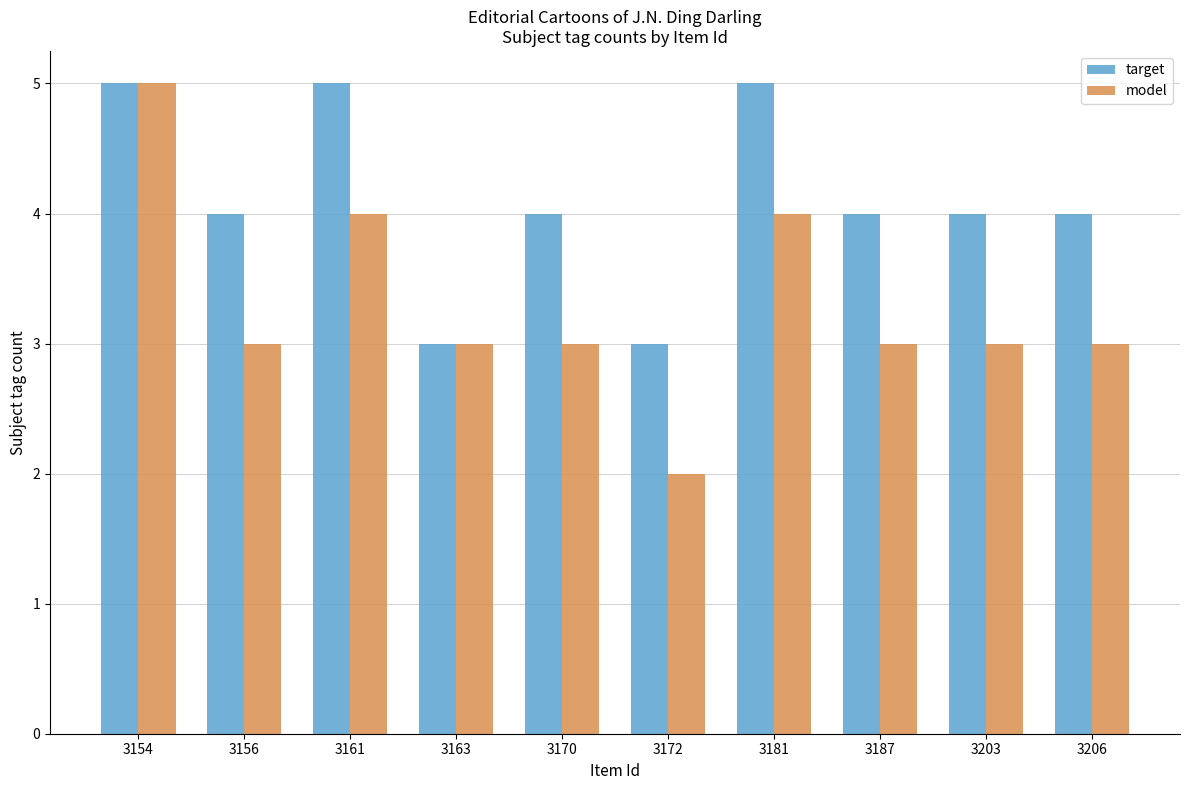

Are the bars horizontal?

No